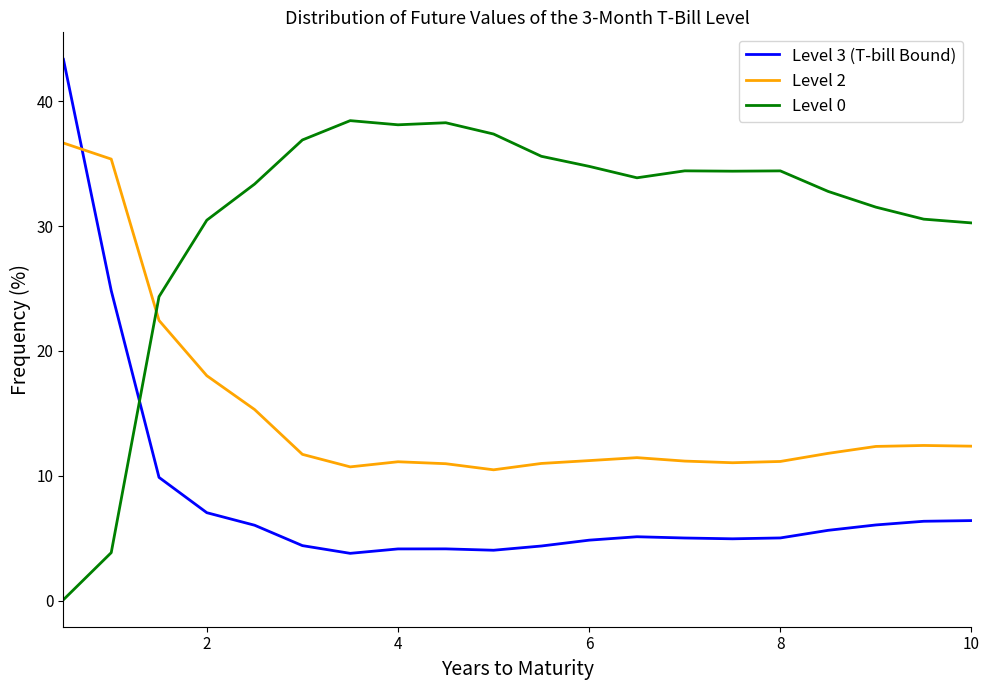

What is the maximum value shown in the chart?

43.4